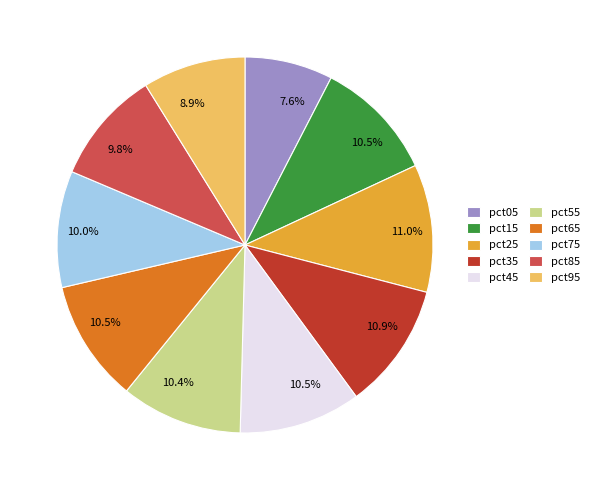

Which category has the smallest portion of the pie?

pct05